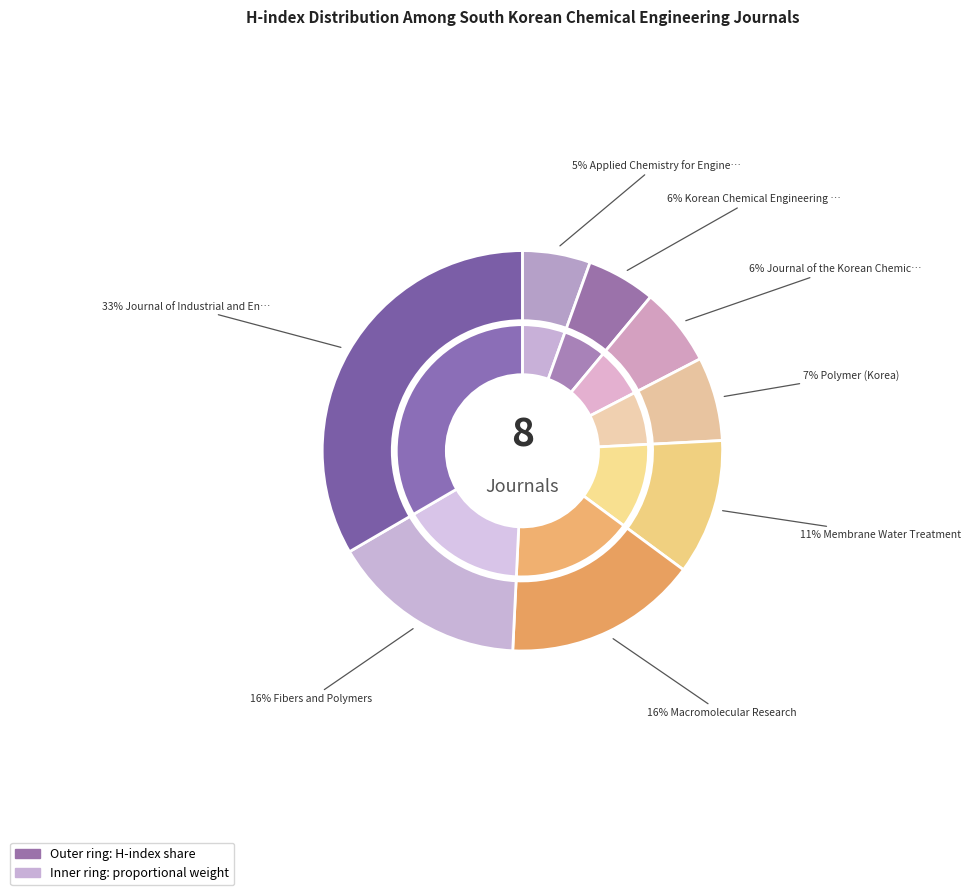

To the nearest percent, what is the average slice percentage?

12%